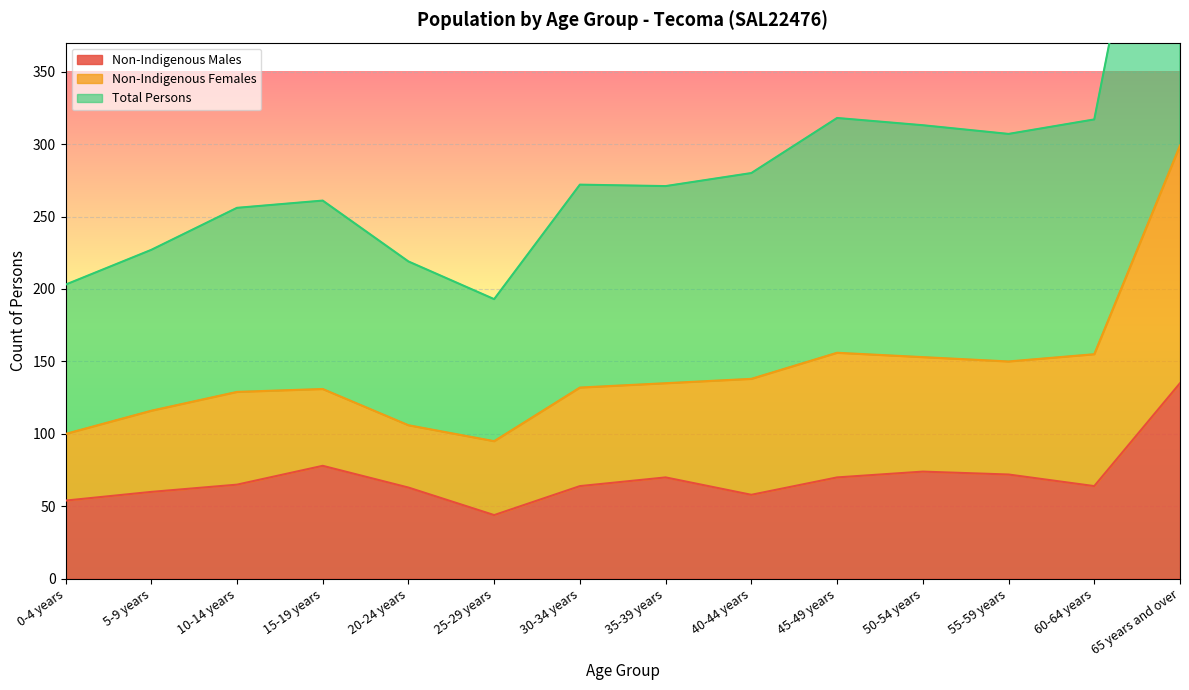

Where is Total Persons nearest to the value 404?

45-49 years